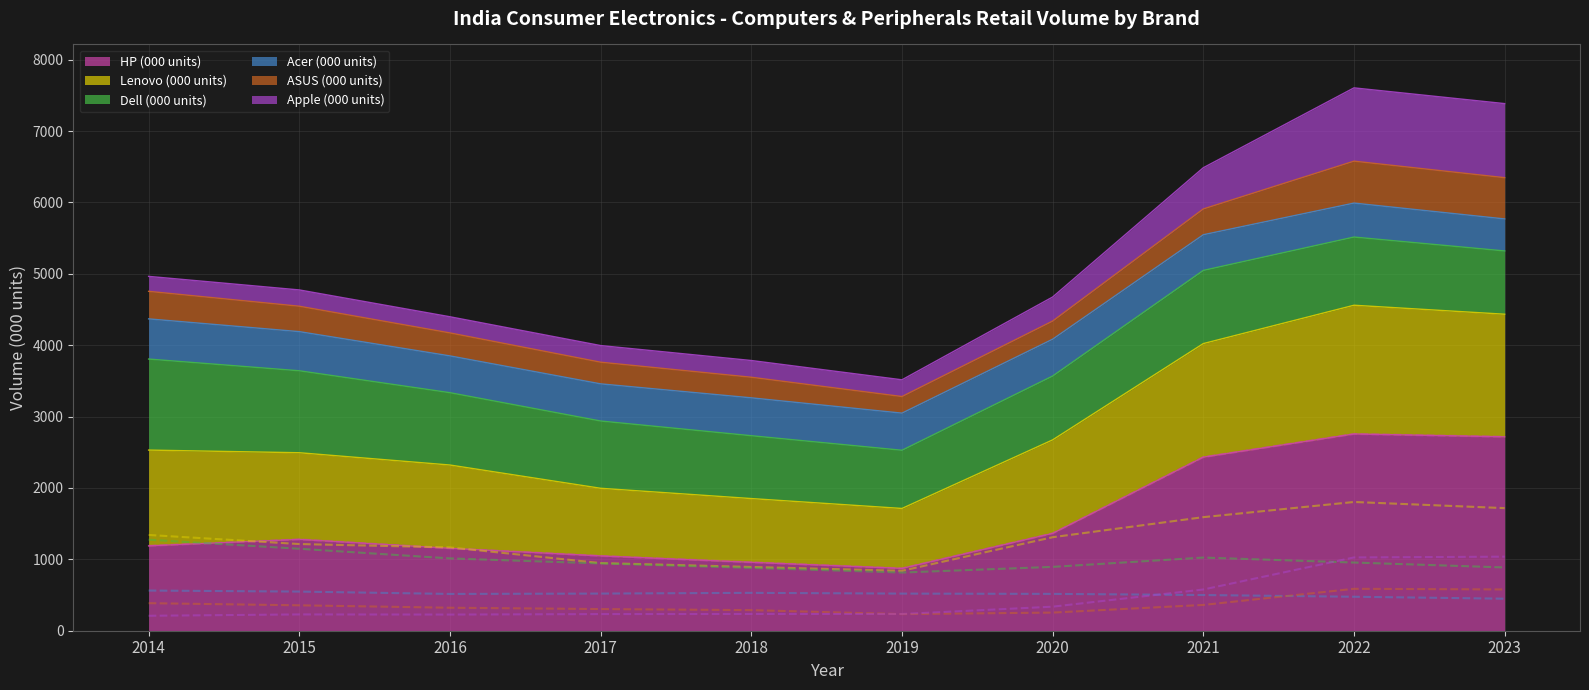

Reading left to right, transcribe all the data shown in this chart.

HP (000 units): 2014=1188.8	2015=1279.1	2016=1154.0	2017=1047.6	2018=958.1	2019=873.1	2020=1363.4	2021=2431.4	2022=2756.0	2023=2716.3
Lenovo (000 units): 2014=1341.7	2015=1214.3	2016=1167.2	2017=947.8	2018=893.3	2019=839.7	2020=1310.0	2021=1591.0	2022=1803.6	2023=1717.5
Dell (000 units): 2014=1275.3	2015=1148.1	2016=1013.2	2017=942.3	2018=880.3	2019=815.1	2020=894.3	2021=1024.8	2022=955.2	2023=886.3
Acer (000 units): 2014=562.7	2015=548.3	2016=515.4	2017=520.4	2018=530.6	2019=520.0	2020=516.1	2021=500.0	2022=475.9	2023=448.5
ASUS (000 units): 2014=385.9	2015=355.9	2016=322.0	2017=303.5	2018=288.5	2019=232.6	2020=254.0	2021=361.3	2022=587.3	2023=578.1
Apple (000 units): 2014=209.5	2015=228.4	2016=226.3	2017=233.0	2018=234.5	2019=234.4	2020=336.9	2021=577.5	2022=1026.7	2023=1037.5